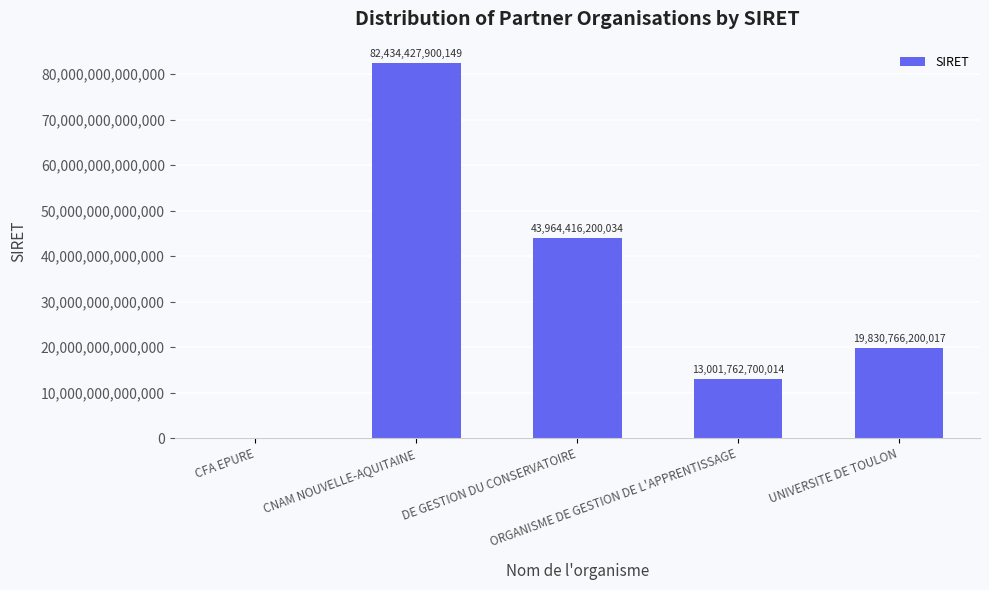

Are the bars horizontal?

No